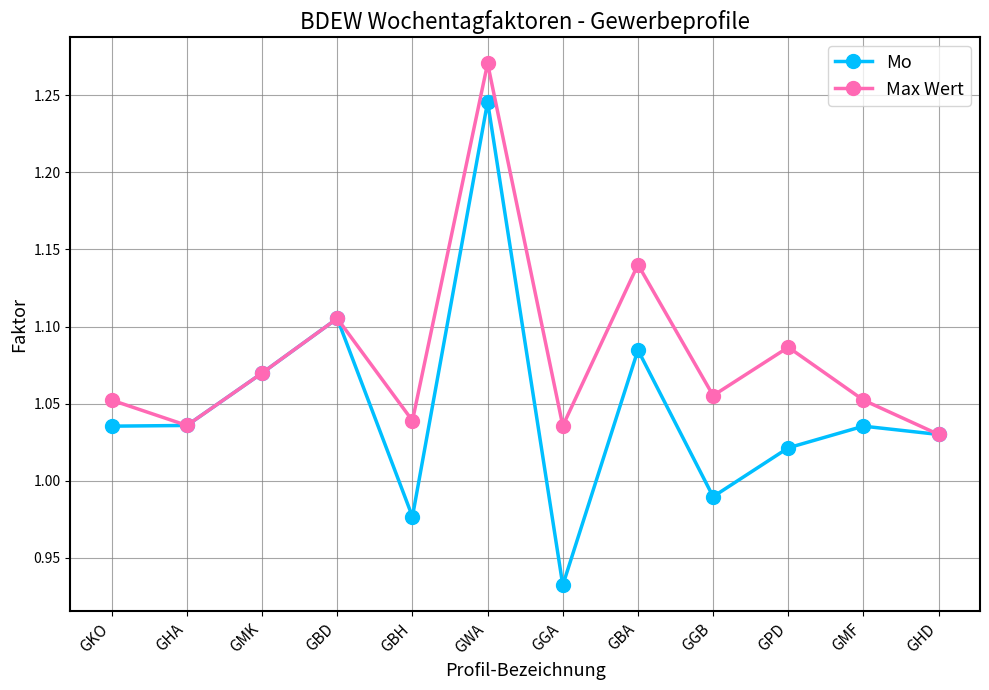

Rank the series by their maximum value, from highest to lowest.

Max Wert, Mo